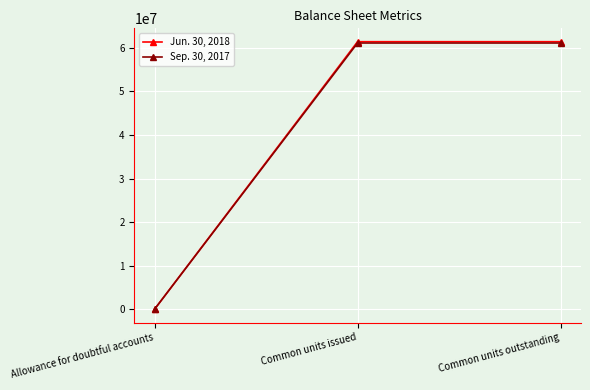

How many values in the Jun. 30, 2018 series are below 61405000?

1